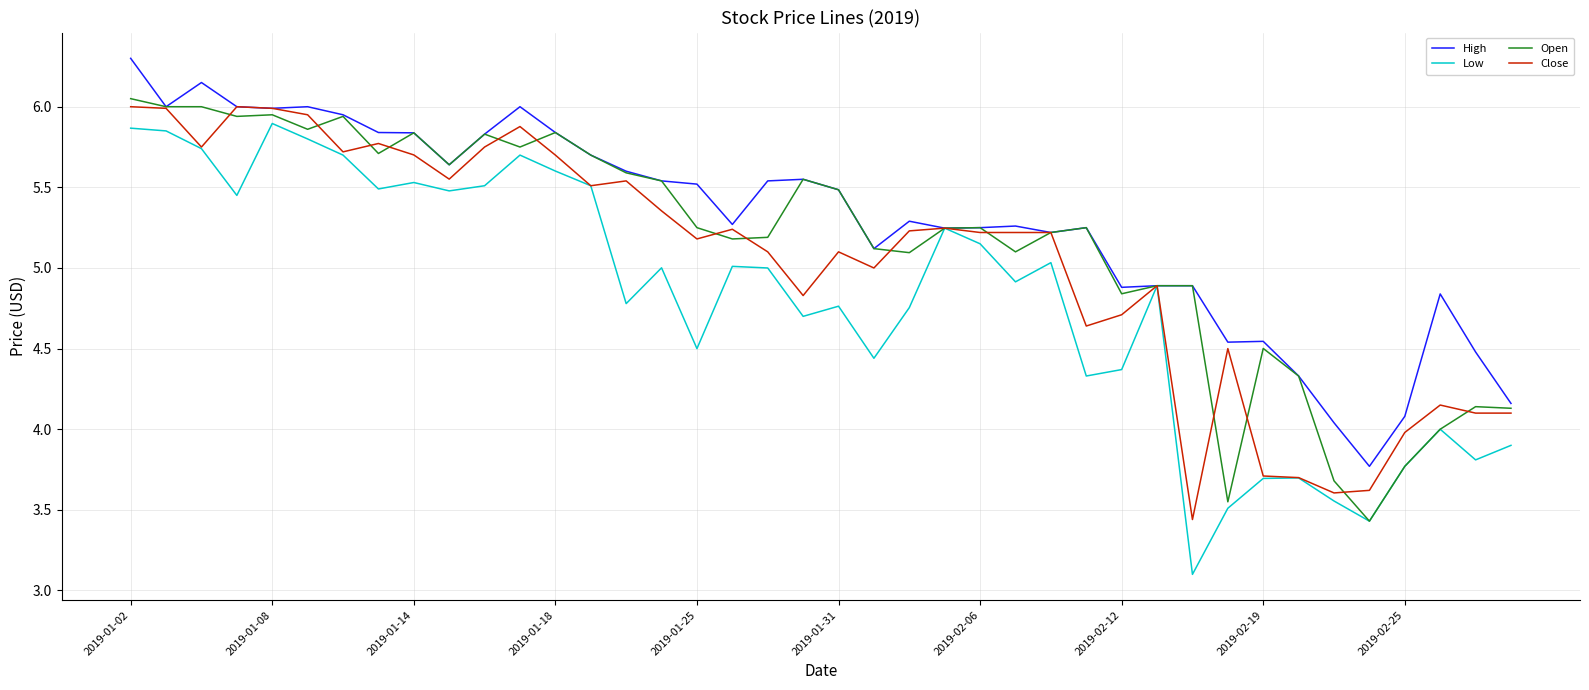

What is the difference between the second highest and minimum values in the High series?

2.4